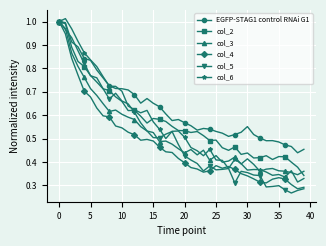

True or false: col_5 and EGFP-STAG1 control RNAi G1 intersect in this chart.

True